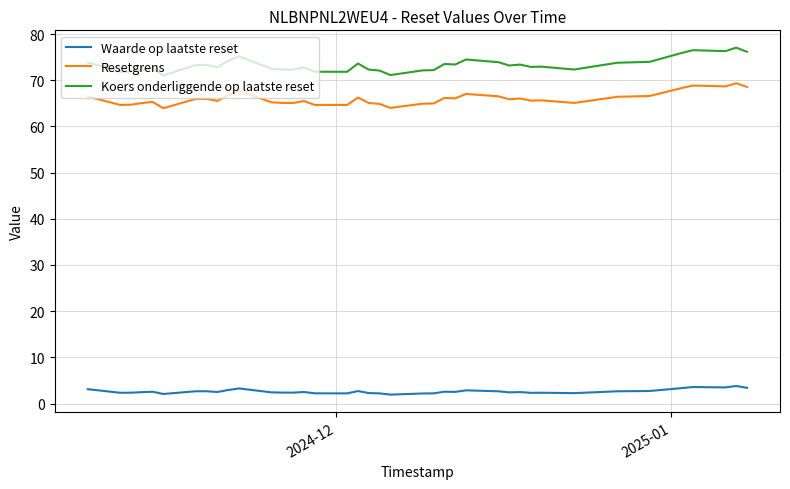

What is the difference between the maximum and minimum values in the Resetgrens series?

5.4